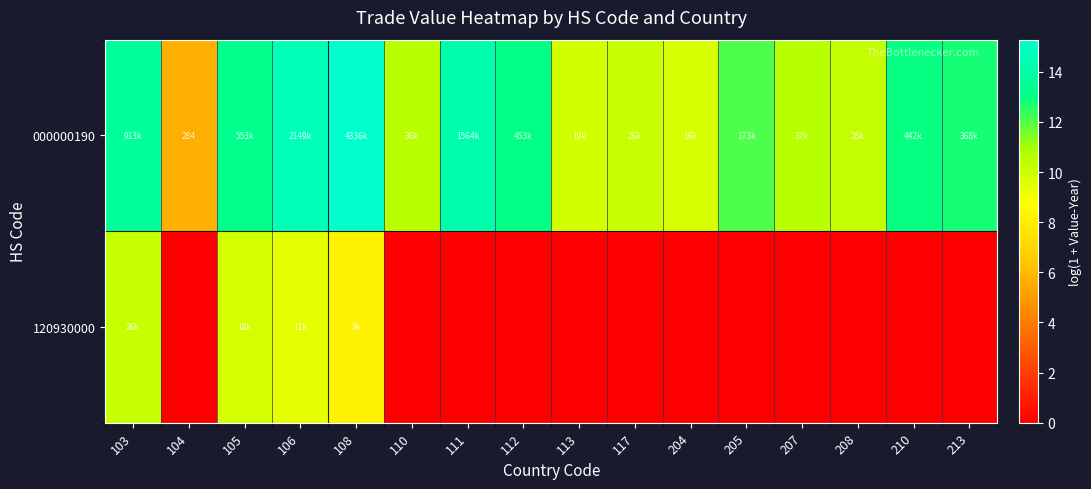

What is the sum of the 000000190 values at 210 and 207?

23.5